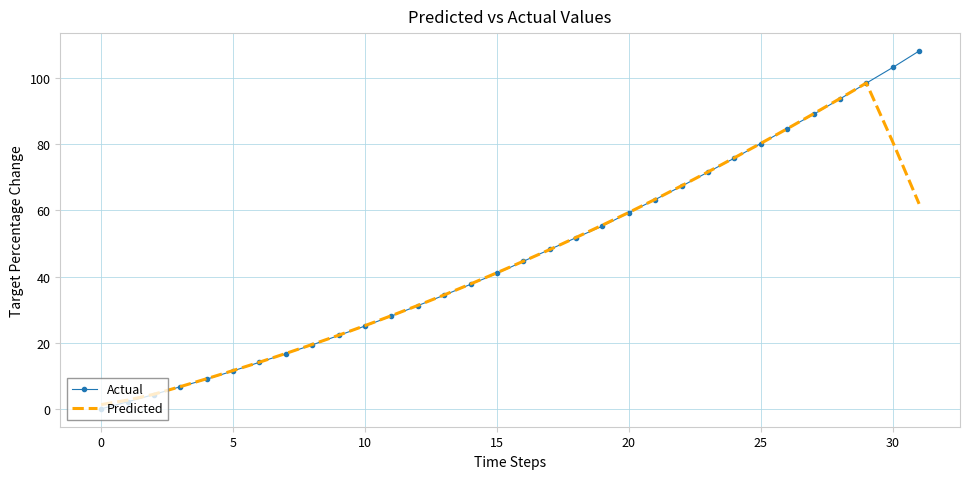

What is the maximum value shown in the chart?

108.2